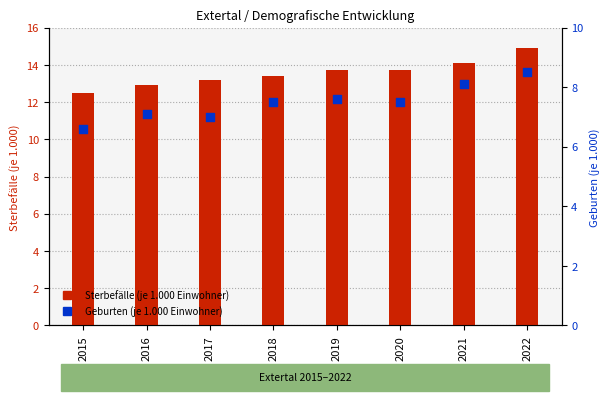

At how many categories does at least one series exceed 10?

8